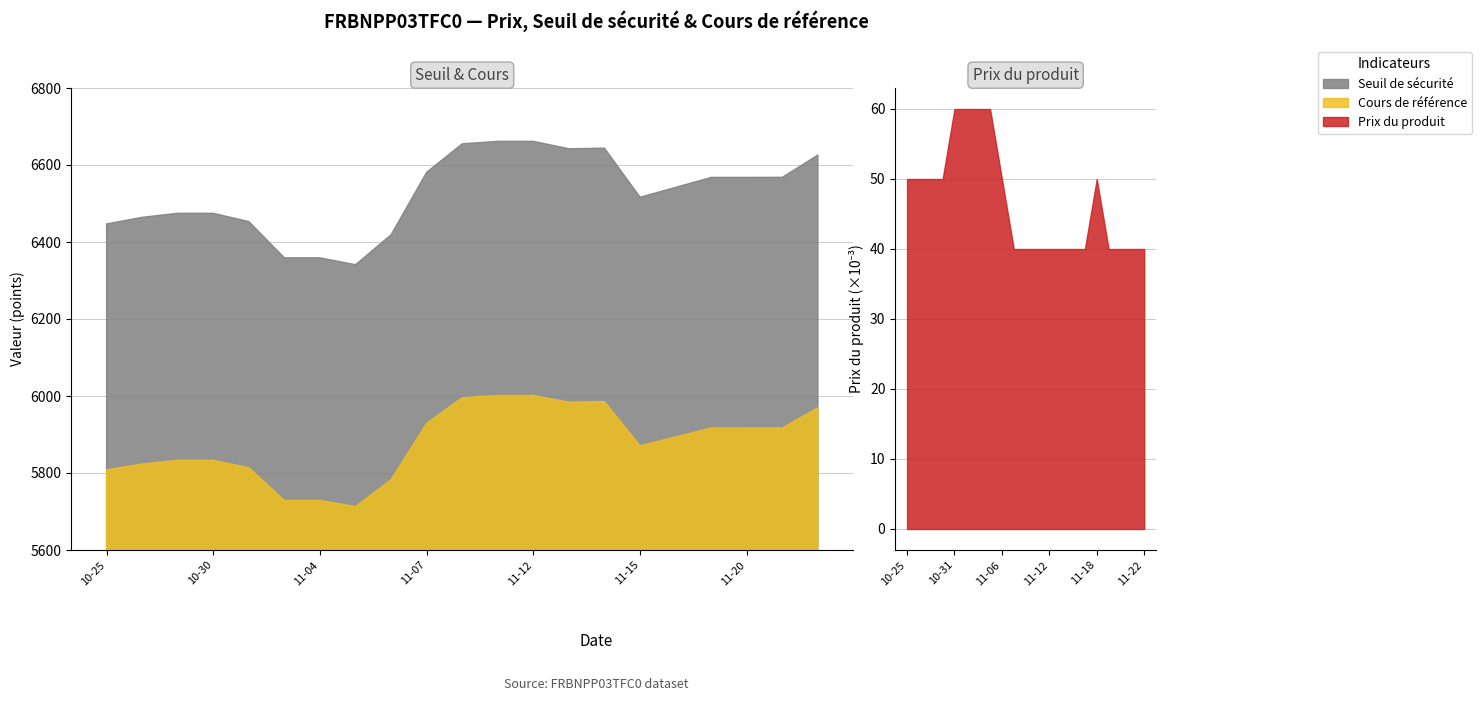

What is the difference between the second highest and second lowest values in the Seuil de sécurité series?

302.5